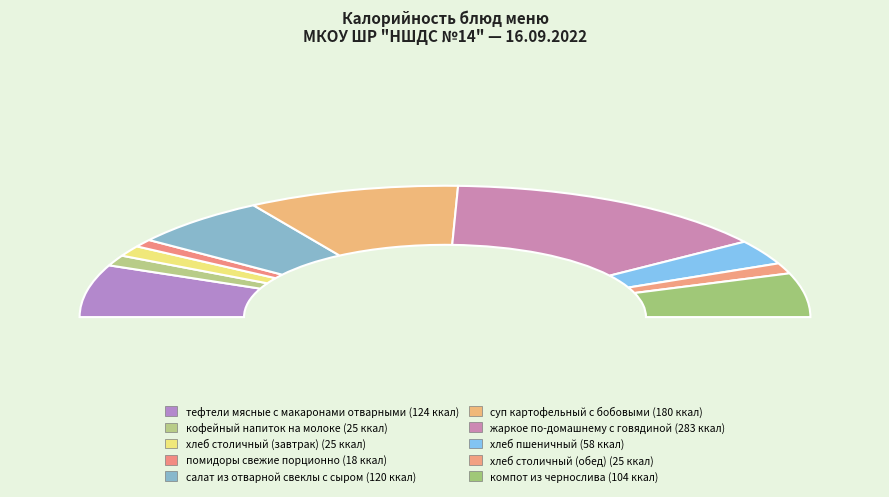

Is компот из чернослива the majority of the pie?

No